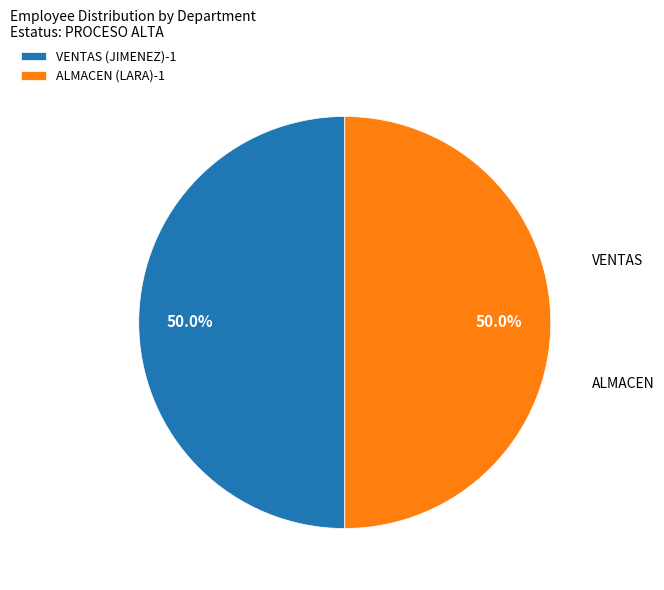

Approximately how many times larger is the value at VENTAS (JIMENEZ)-1 compared to ALMACEN (LARA)-1?

1.0